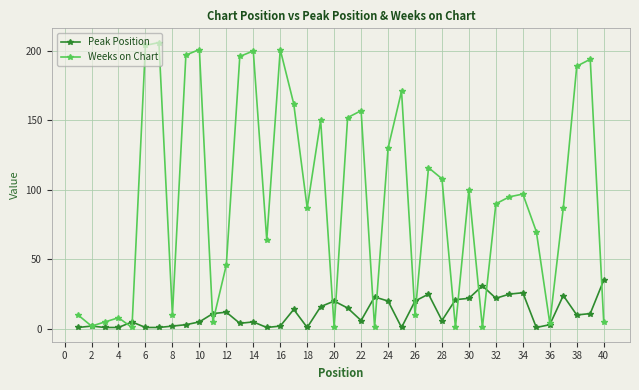

Rank the series by their average value, from lowest to highest.

Peak Position, Weeks on Chart